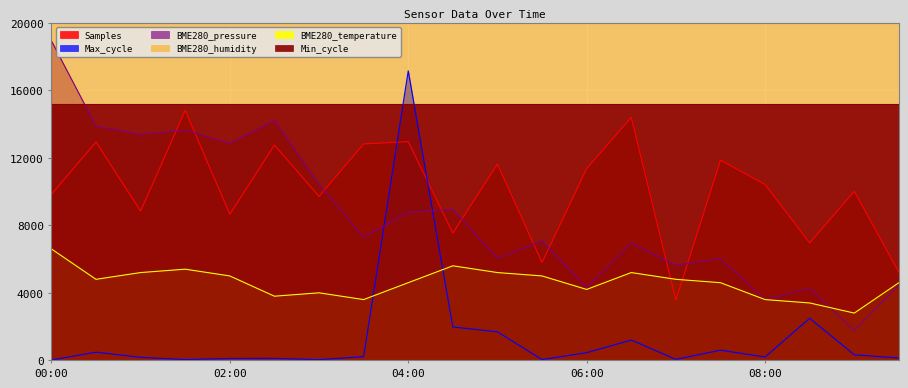

At which label does Samples reach its peak?

01:30